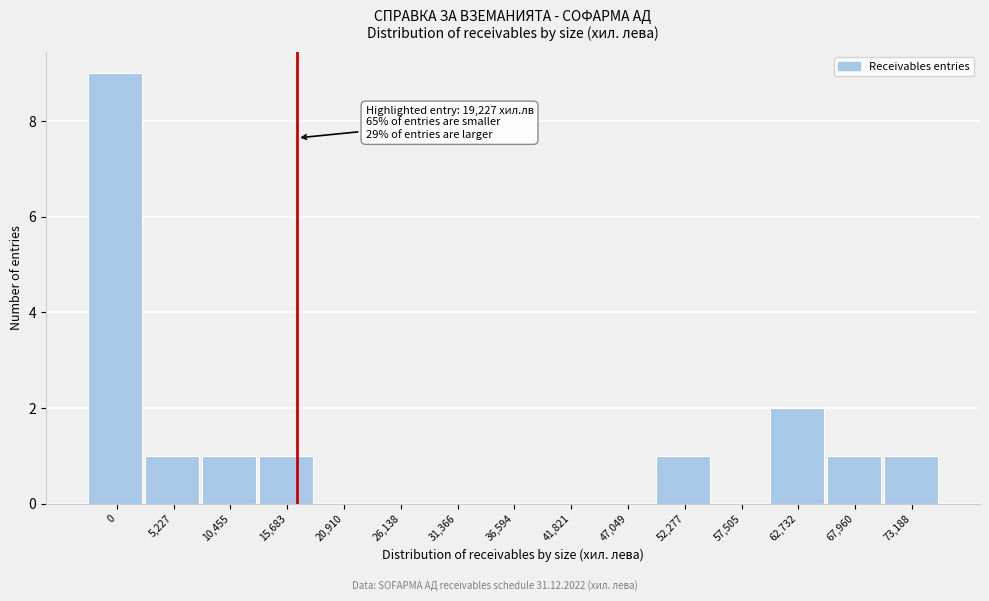

Reading left to right, what are all the values shown in this chart?

0=9	5,227=1	10,455=1	15,683=1	20,910=0	26,138=0	31,366=0	36,594=0	41,821=0	47,049=0	52,277=1	57,505=0	62,732=2	67,960=1	73,188=1